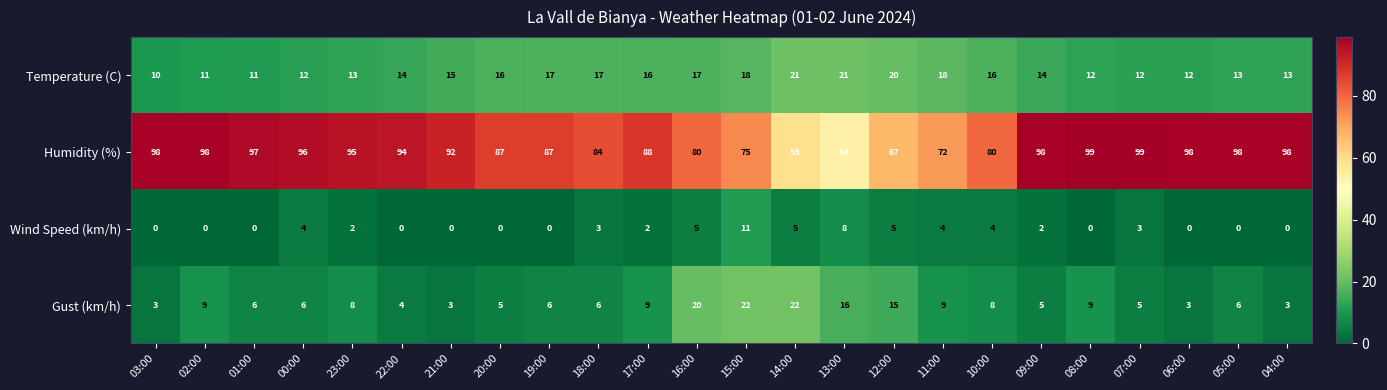

What is the difference between the highest and lowest values at 09:00?

96